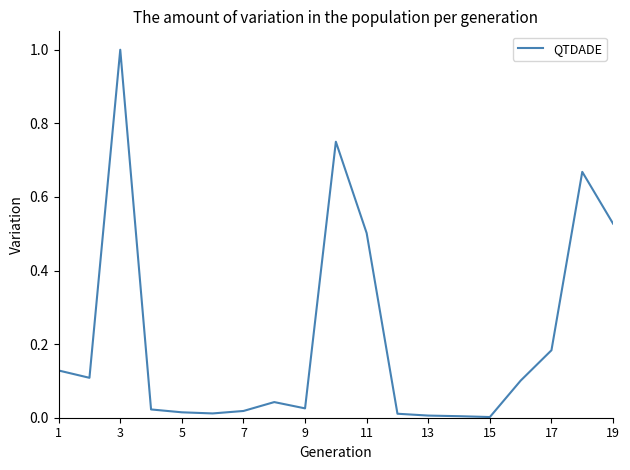

What is the maximum value shown in the chart?

1.0